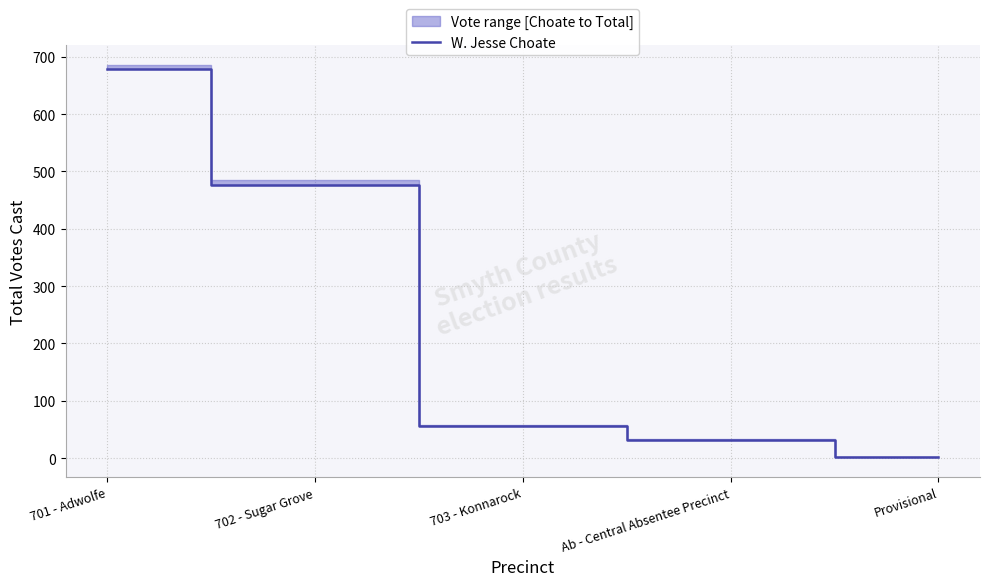

Read the value at 701 - Adwolfe.

679